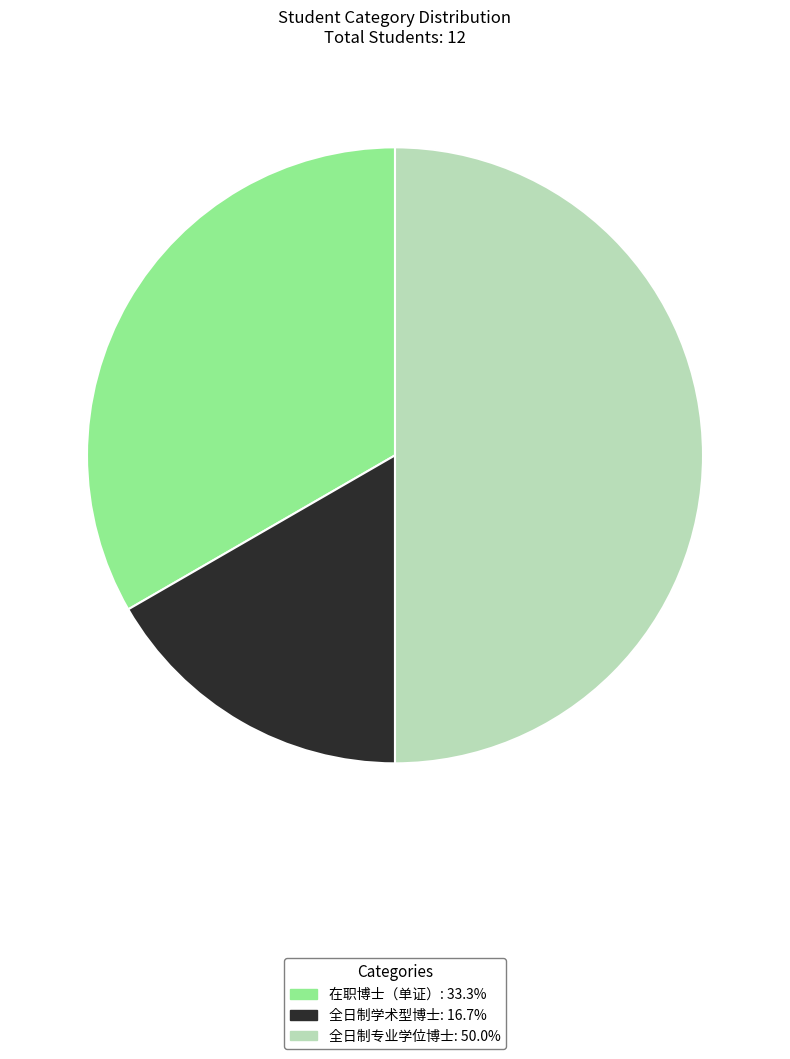

Does 全日制学术型博士: 16.7% represent more than half of the total?

No